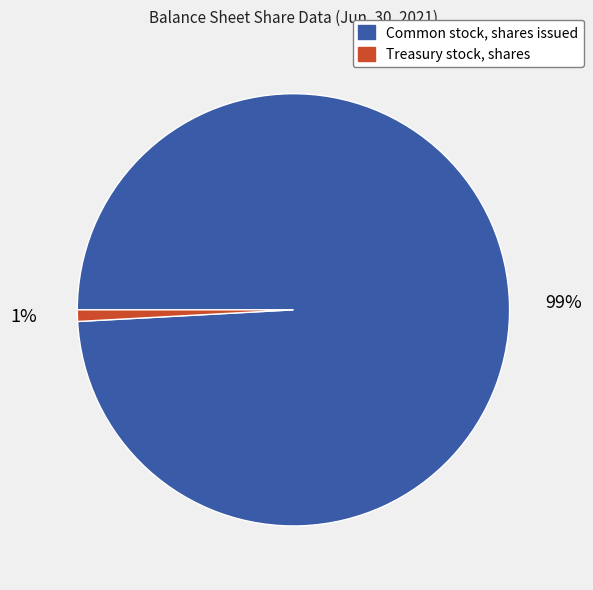

How many slices are in this pie chart?

2